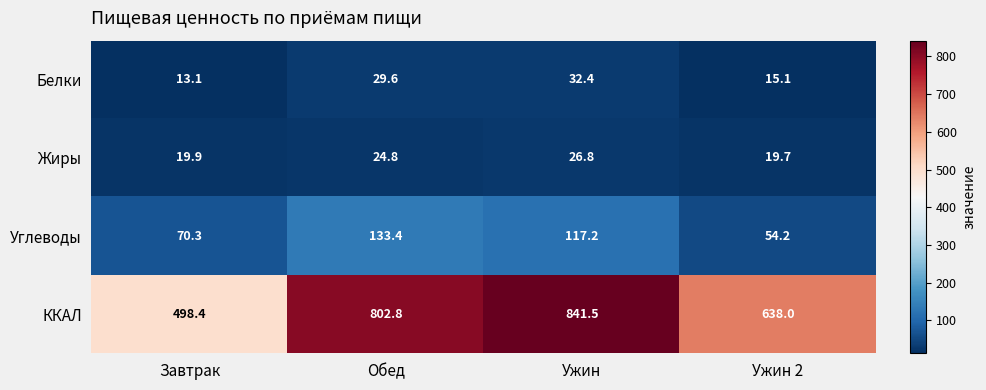

Rank the series at Ужин from lowest to highest value.

Жиры, Белки, Углеводы, ККАЛ